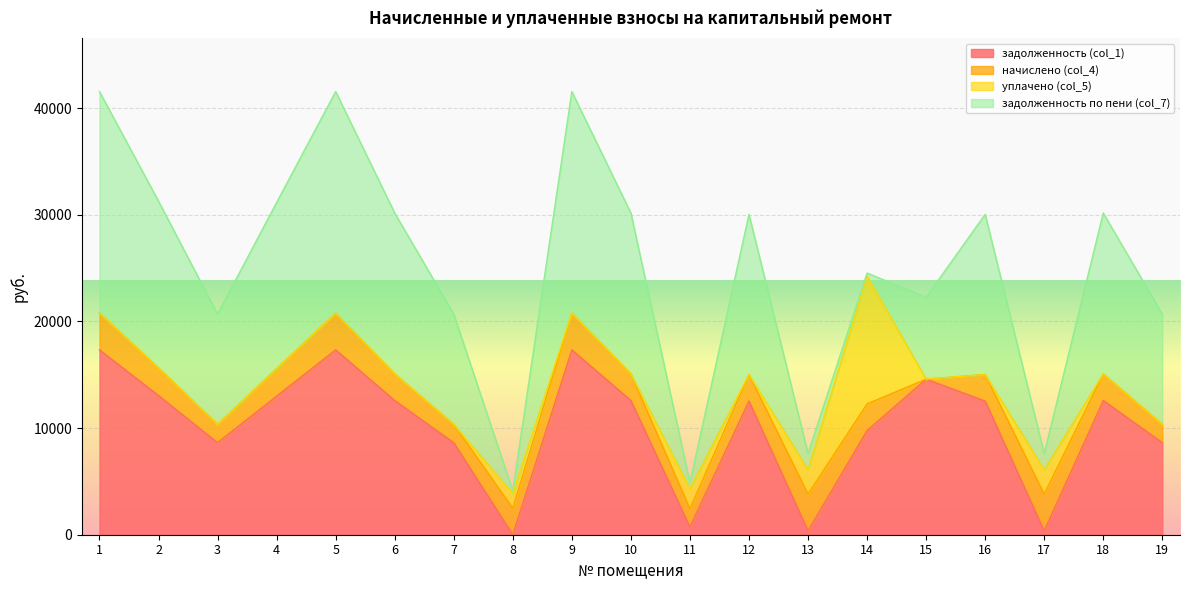

Which label corresponds to the largest value in the chart?

1